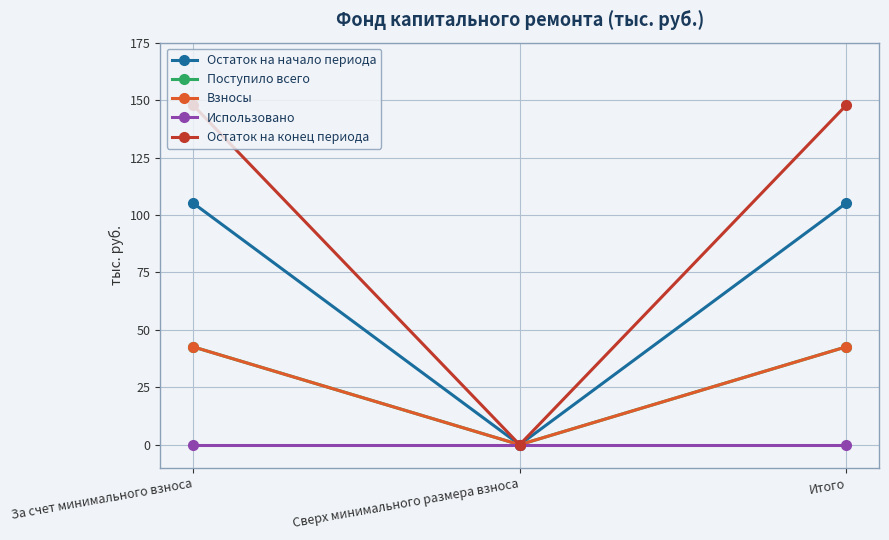

True or false: Остаток на конец периода has a value of 0.0 at Сверх минимального размера взноса.

True